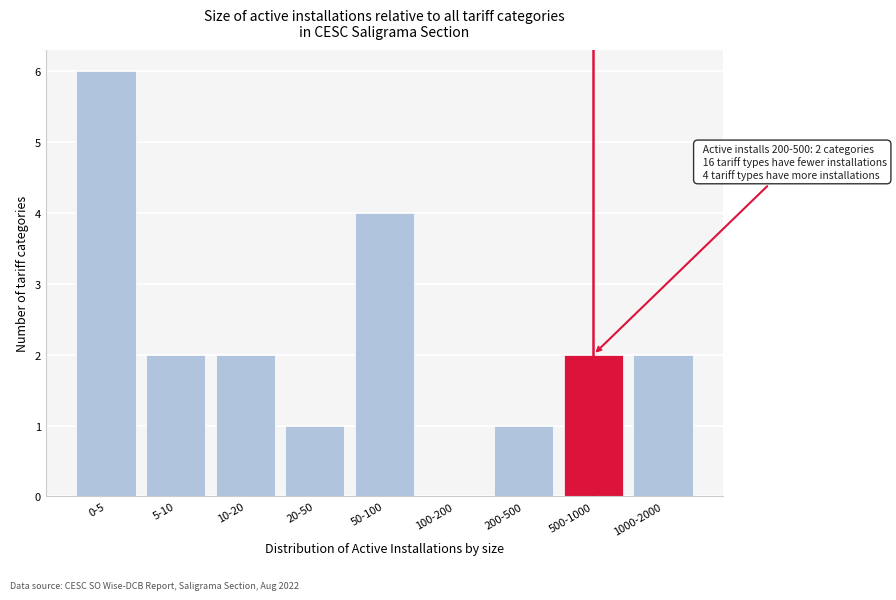

Reading left to right, transcribe all the data shown in this chart.

0-5=6	5-10=2	10-20=2	20-50=1	50-100=4	100-200=0	200-500=1	500-1000=2	1000-2000=2